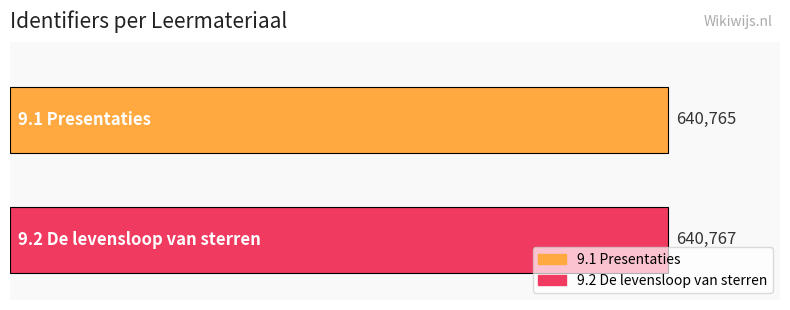

What is the highest value of the 9.1 Presentaties series?

640765